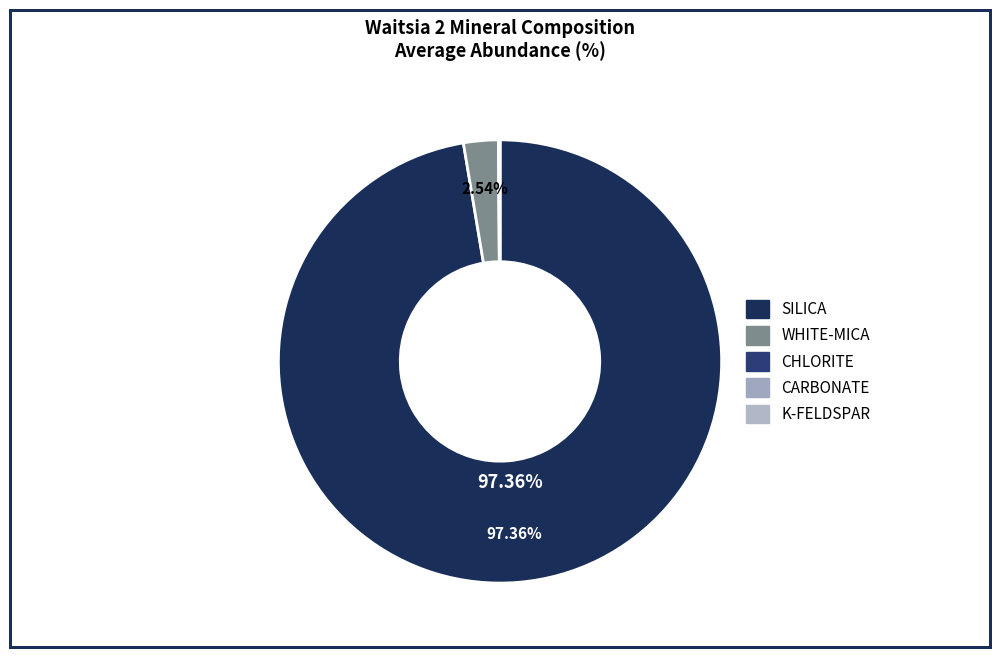

What is the smallest slice in the pie chart?

CHLORITE